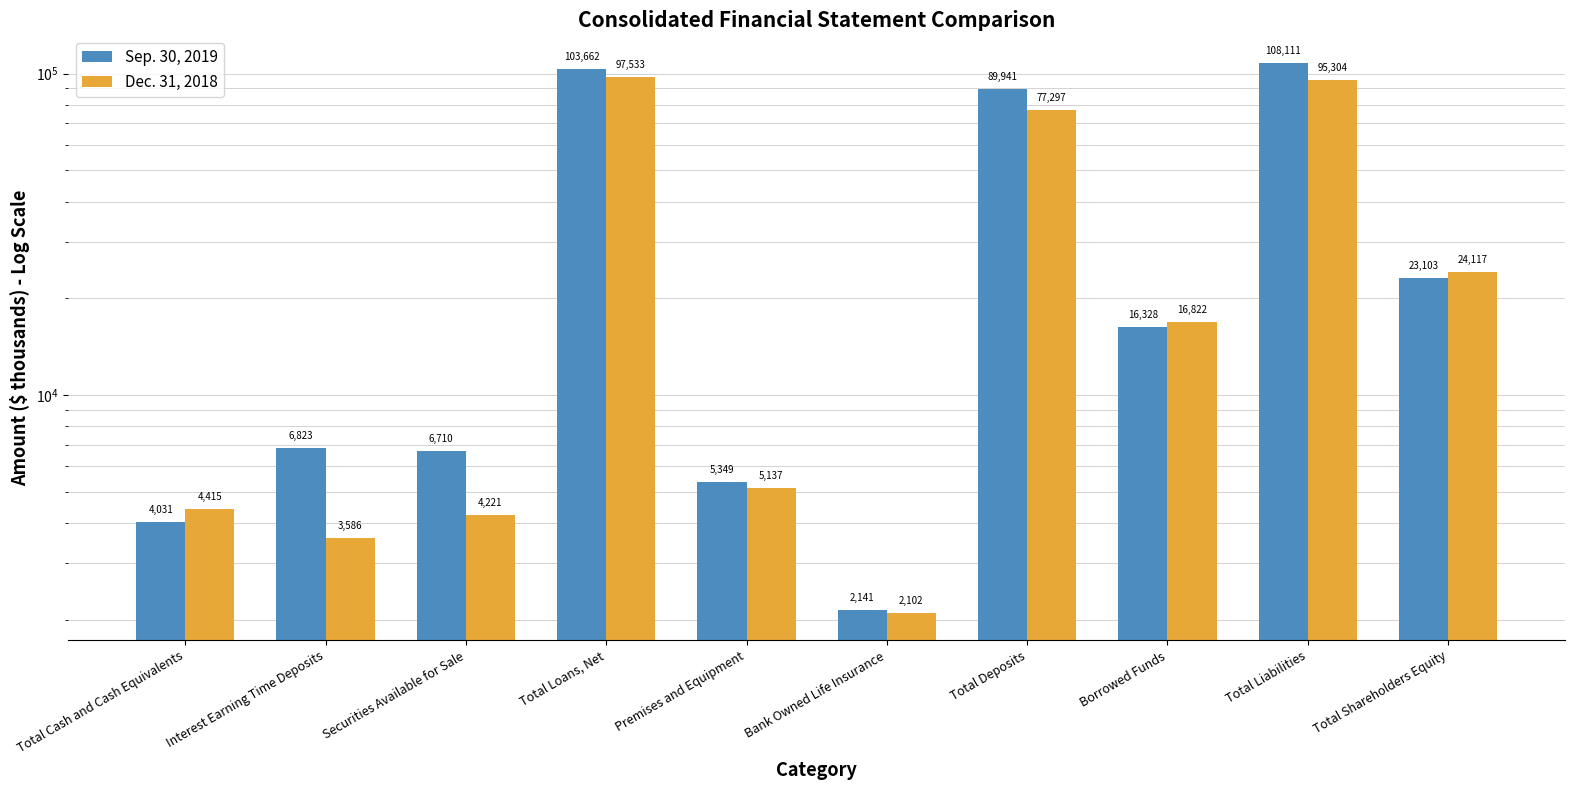

At which category is the sum across all series the highest?

Total Liabilities